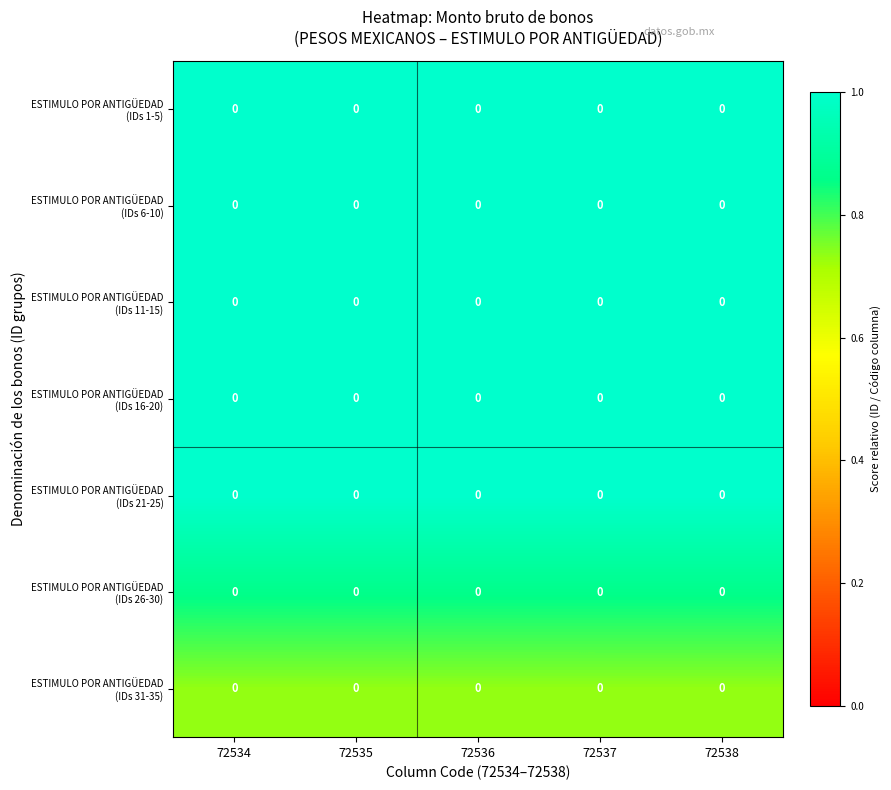

Rank the categories by ESTIMULO POR ANTIGÜEDAD (IDs 6-10) value from lowest to highest.

72534, 72535, 72536, 72537, 72538